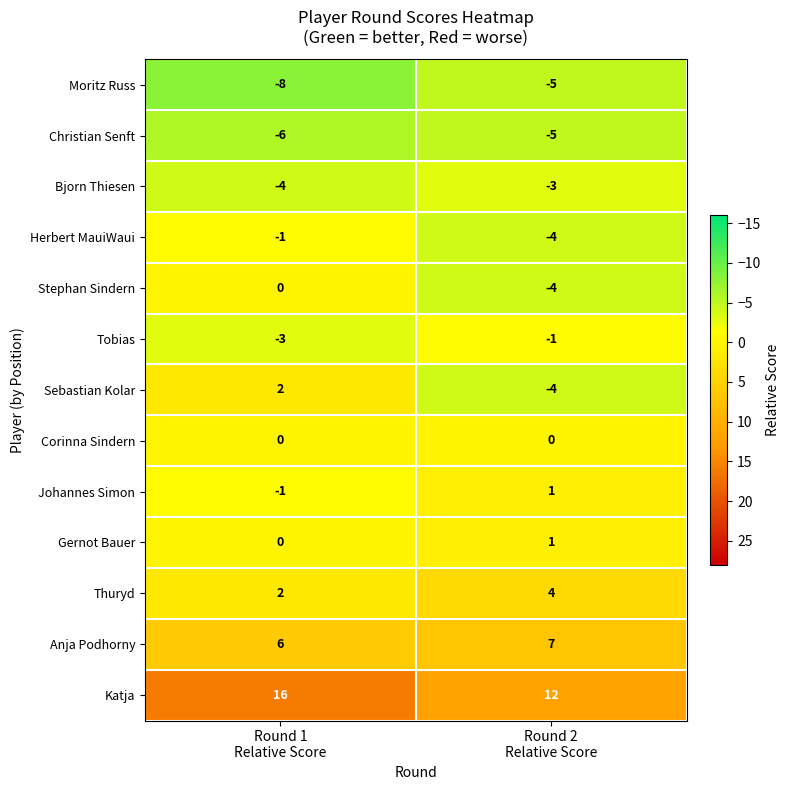

What is the difference between the highest and lowest values at Round 1
Relative Score?

24